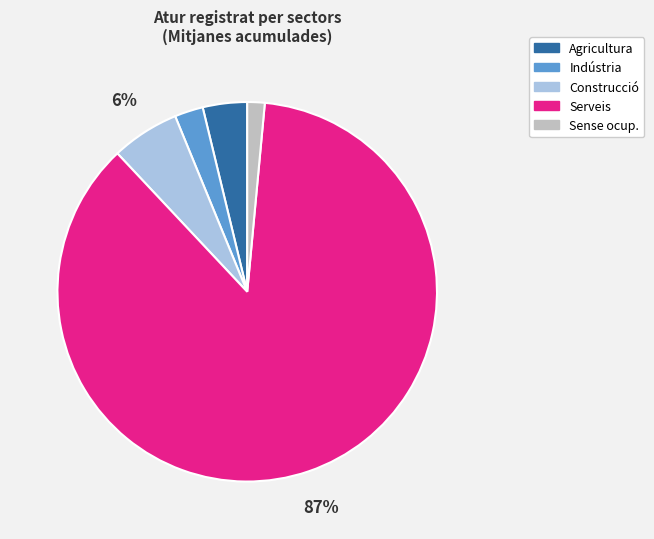

How many segments does this pie chart have?

5